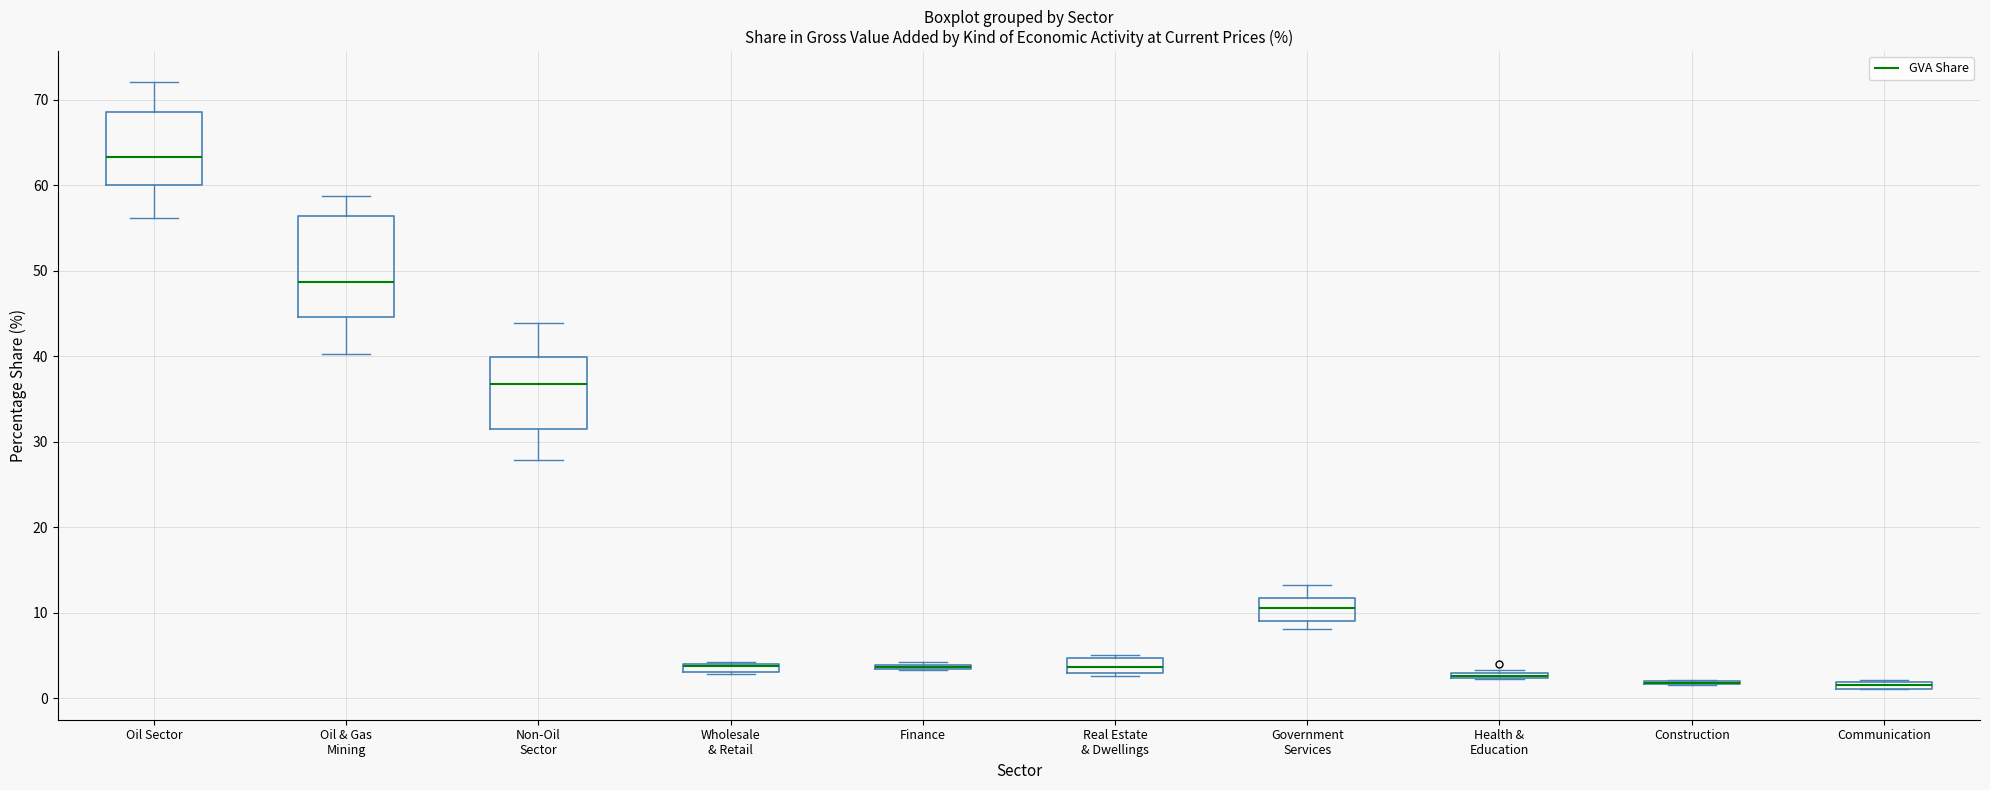

Where does the lower whisker of the box for Oil Sector end on the y-axis? The values are not printed on the chart, so give them approximately, as read against the axis.

56